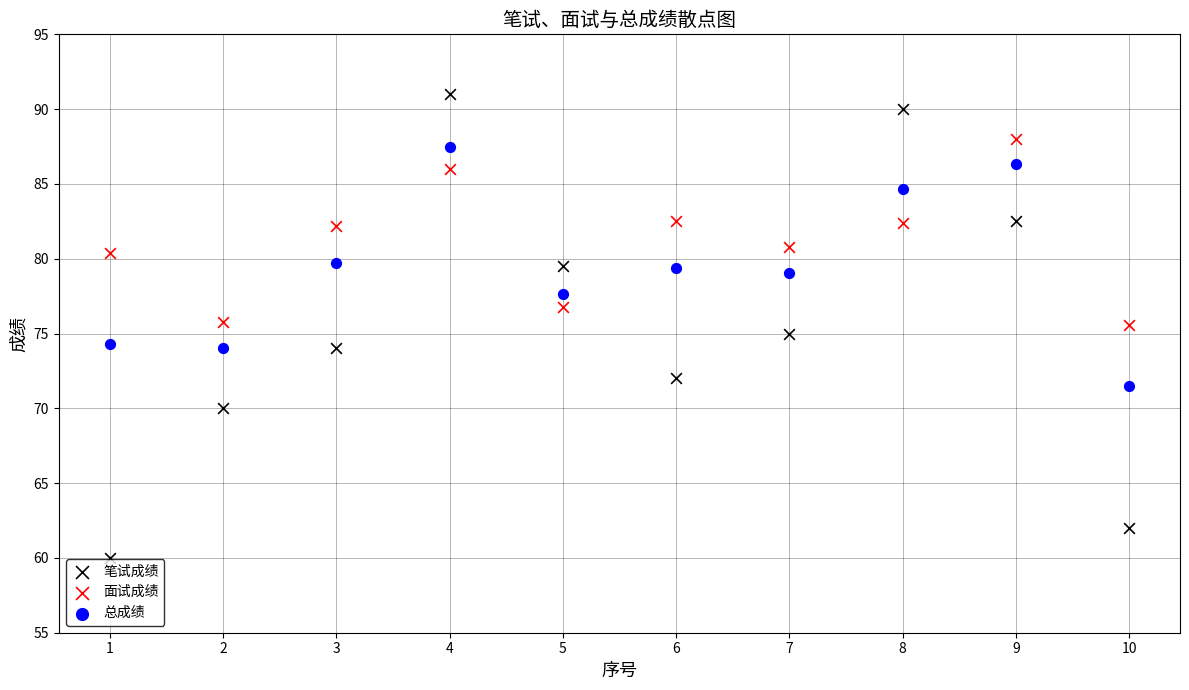

Across all data points, what is the range of Y values (max minus min)?

31.0